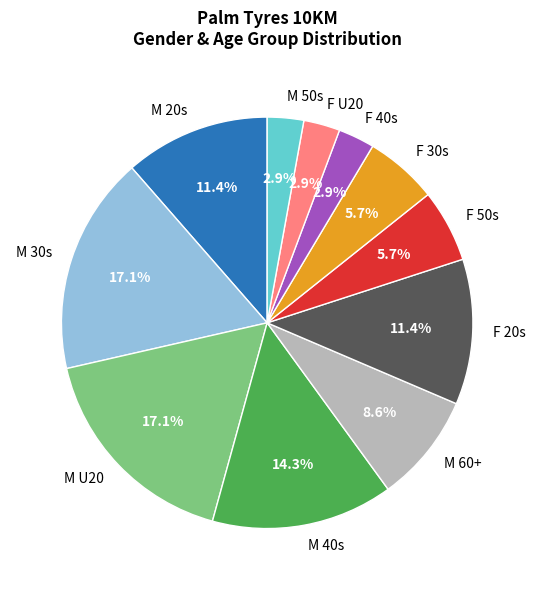

To the nearest percent, what is the difference between the largest and smallest slice percentages?

14%